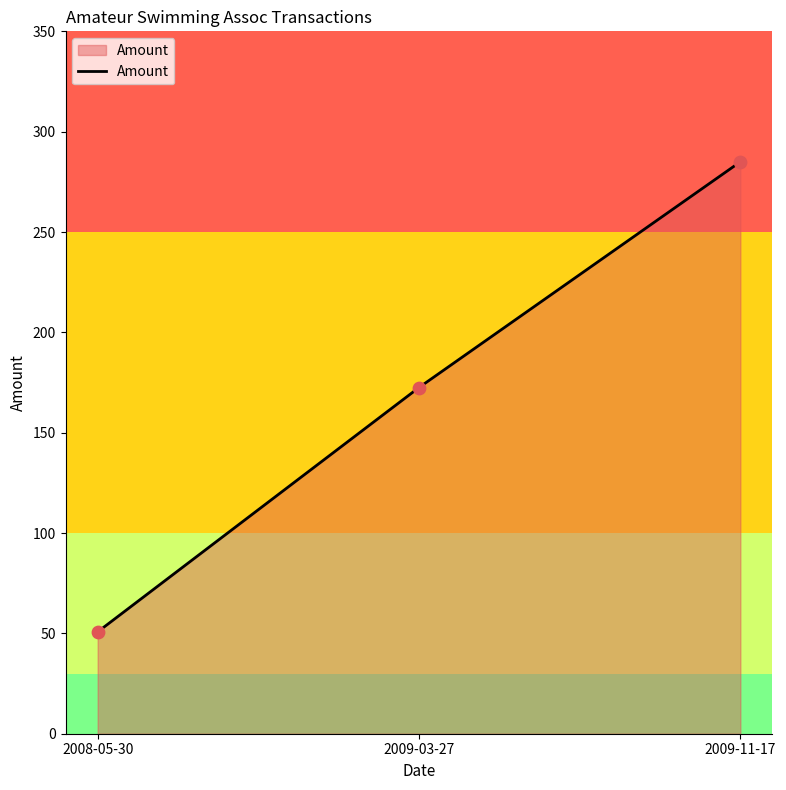

Between 2008-05-30 and 2009-11-17, which is larger?

2009-11-17